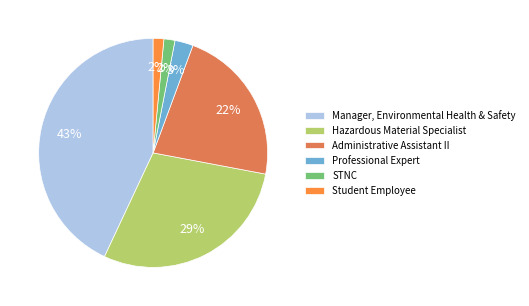

What is the ratio of the value at STNC to the value at Student Employee?

1.0